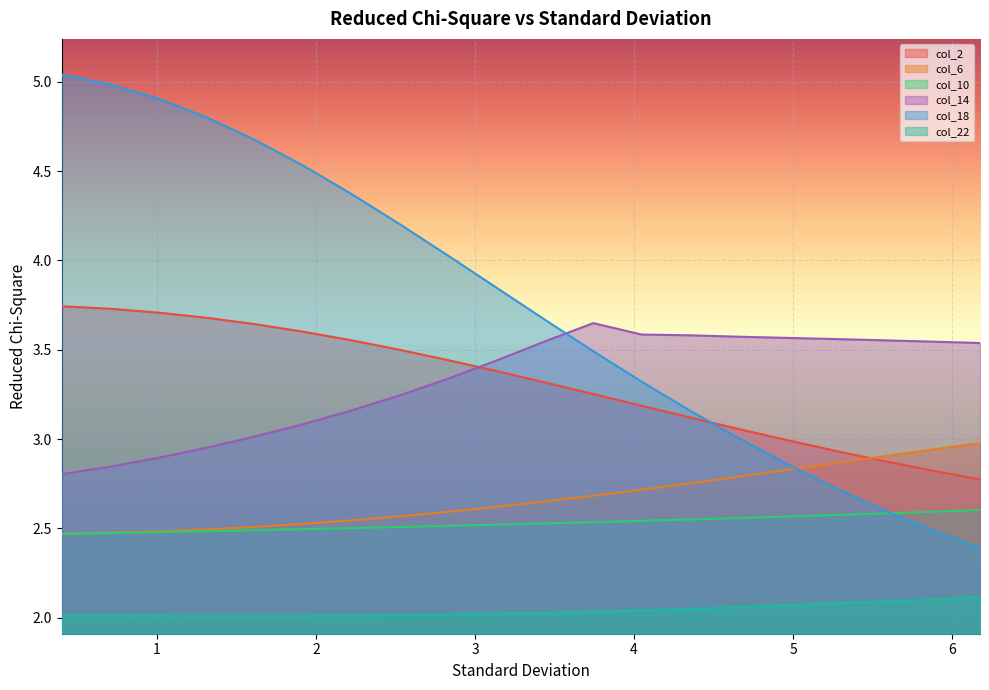

What is the difference between the second highest and minimum values in the col_10 series?

0.1